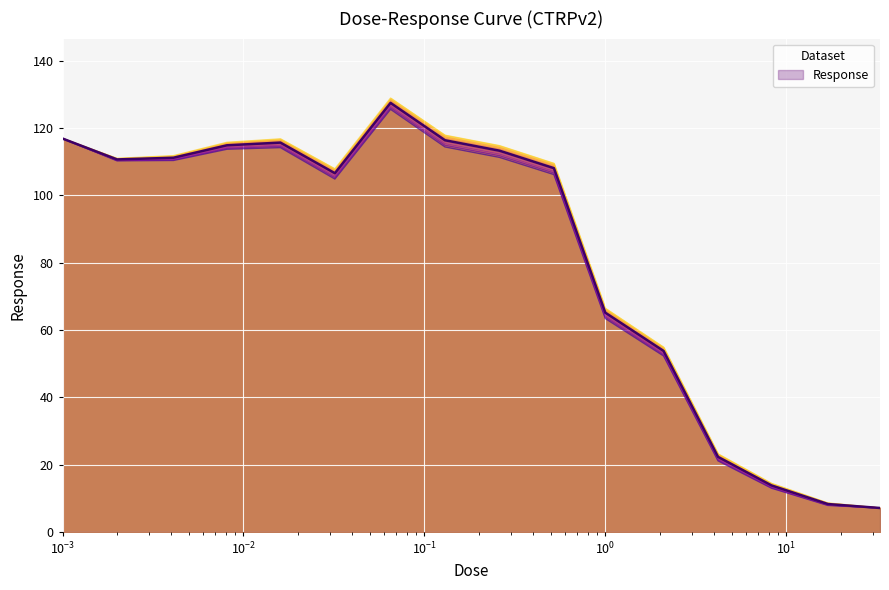

List the labels in order of value, smallest first.

33.0, 17.0, 8.3, 4.2, 2.1, 1.0, 0.032, 0.52, 0.002, 0.0041, 0.26, 0.0081, 0.016, 0.13, 0.001, 0.065